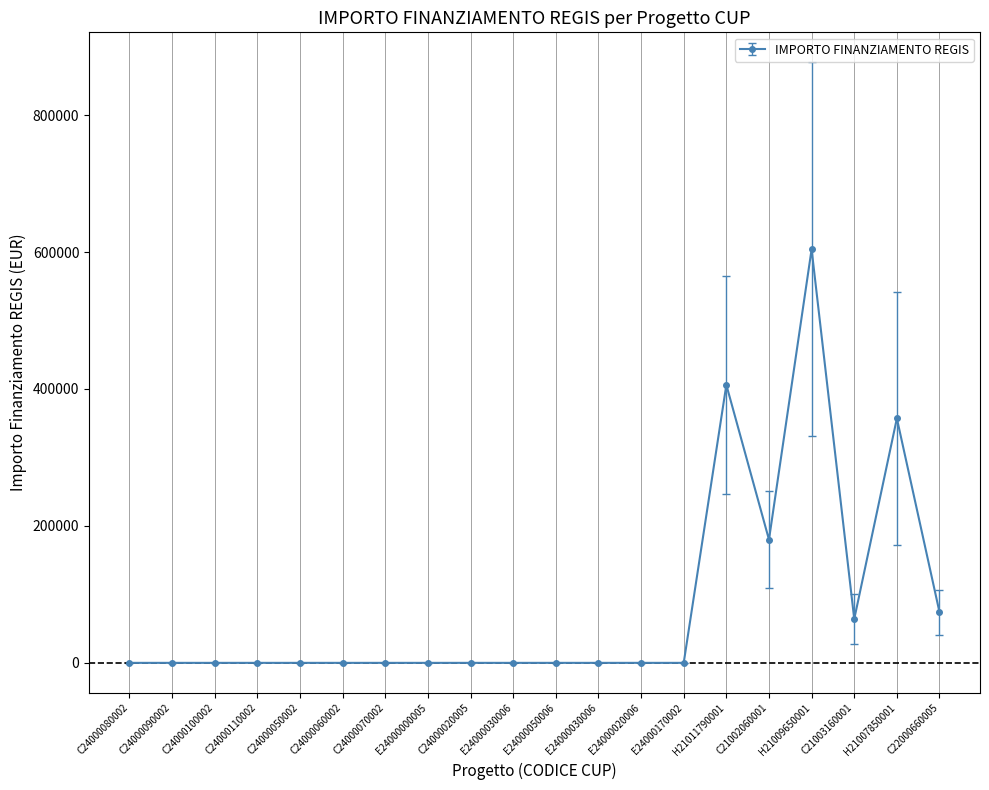

At which label is the value closest to 301985?

H21007850001